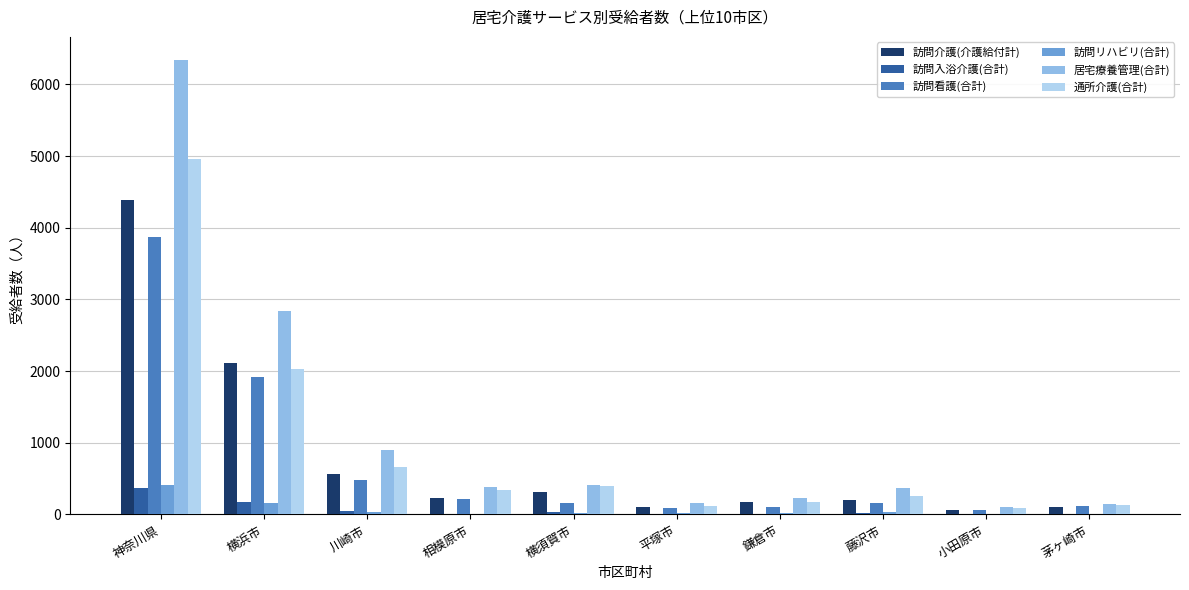

At which label is 訪問看護(合計) closest to 1964?

横浜市